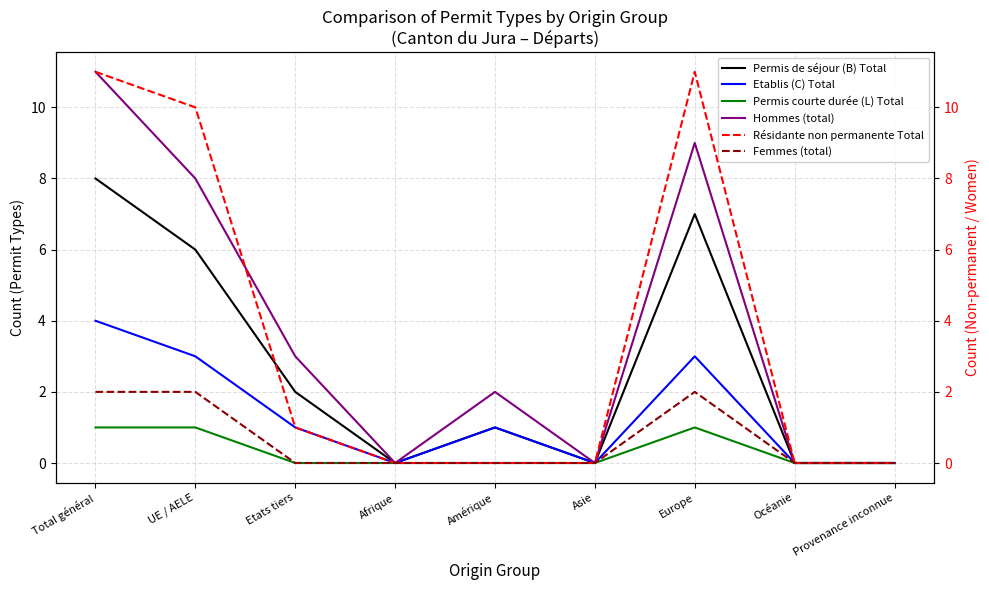

Which series has the widest spread of values?

Hommes (total)